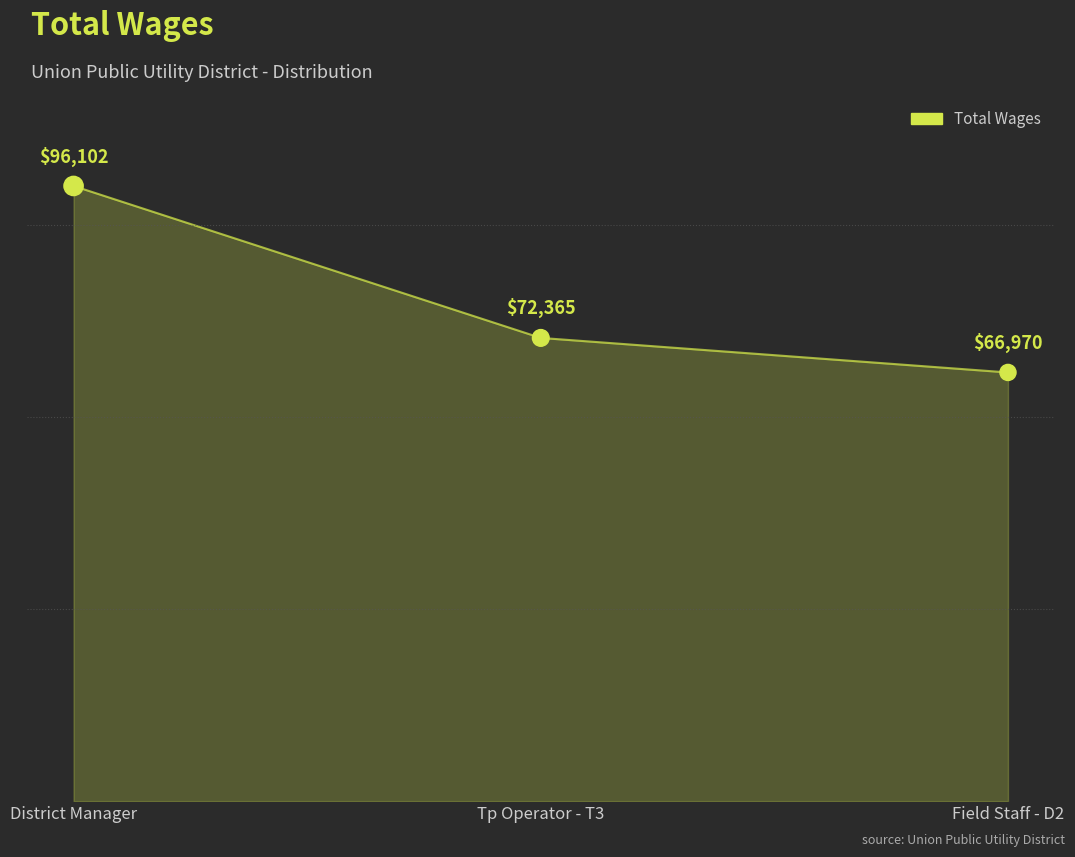

What Y value in the scatter plot is closest to 81536?

72365